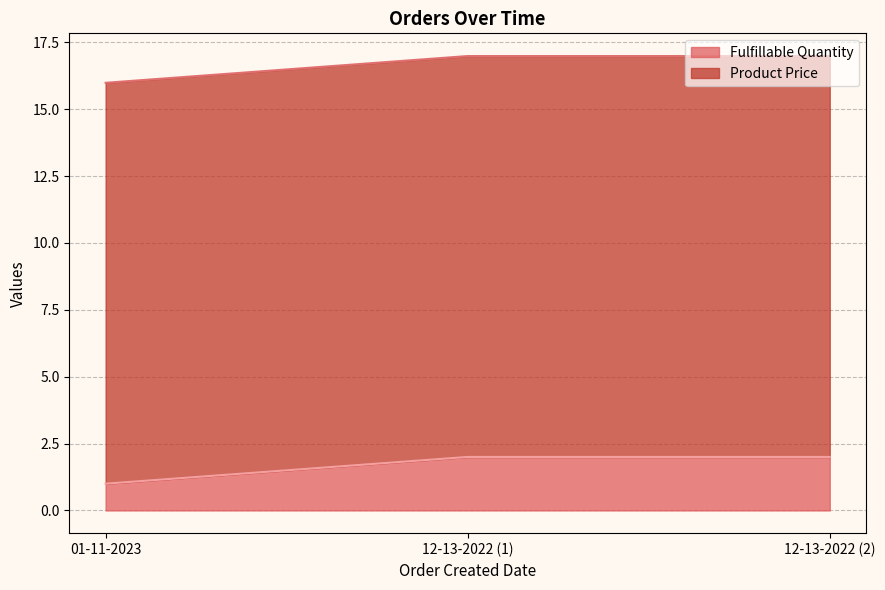

What is the highest value of the Fulfillable Quantity series?

2.0